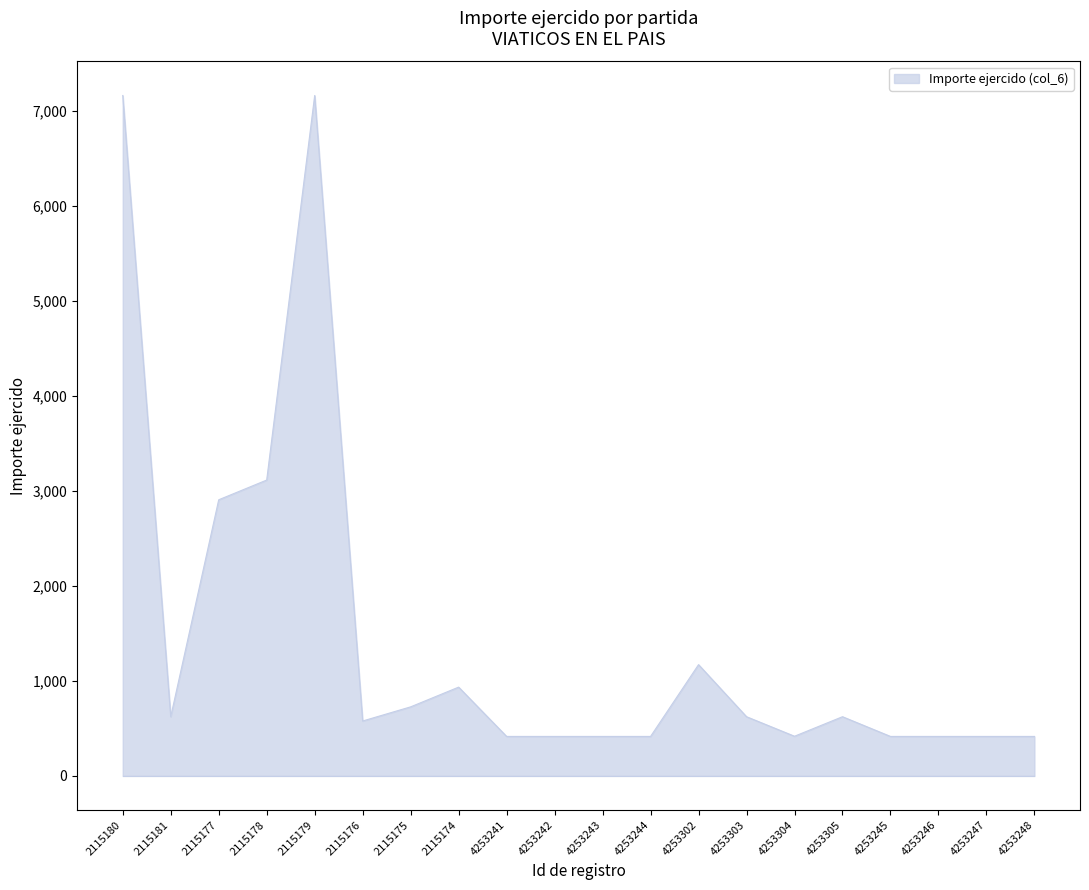

Between 4253246 and 2115180, which is larger?

2115180